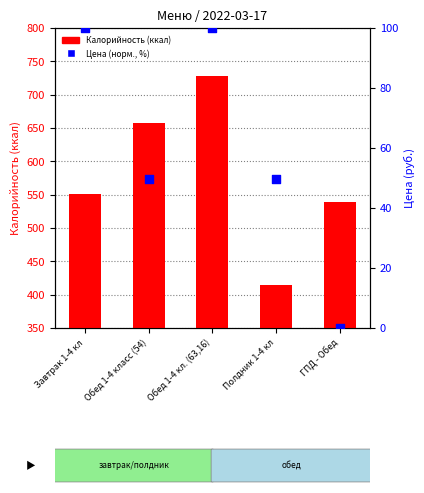

What is the total value across all series at Обед 1-4 класс (54)?

707.6